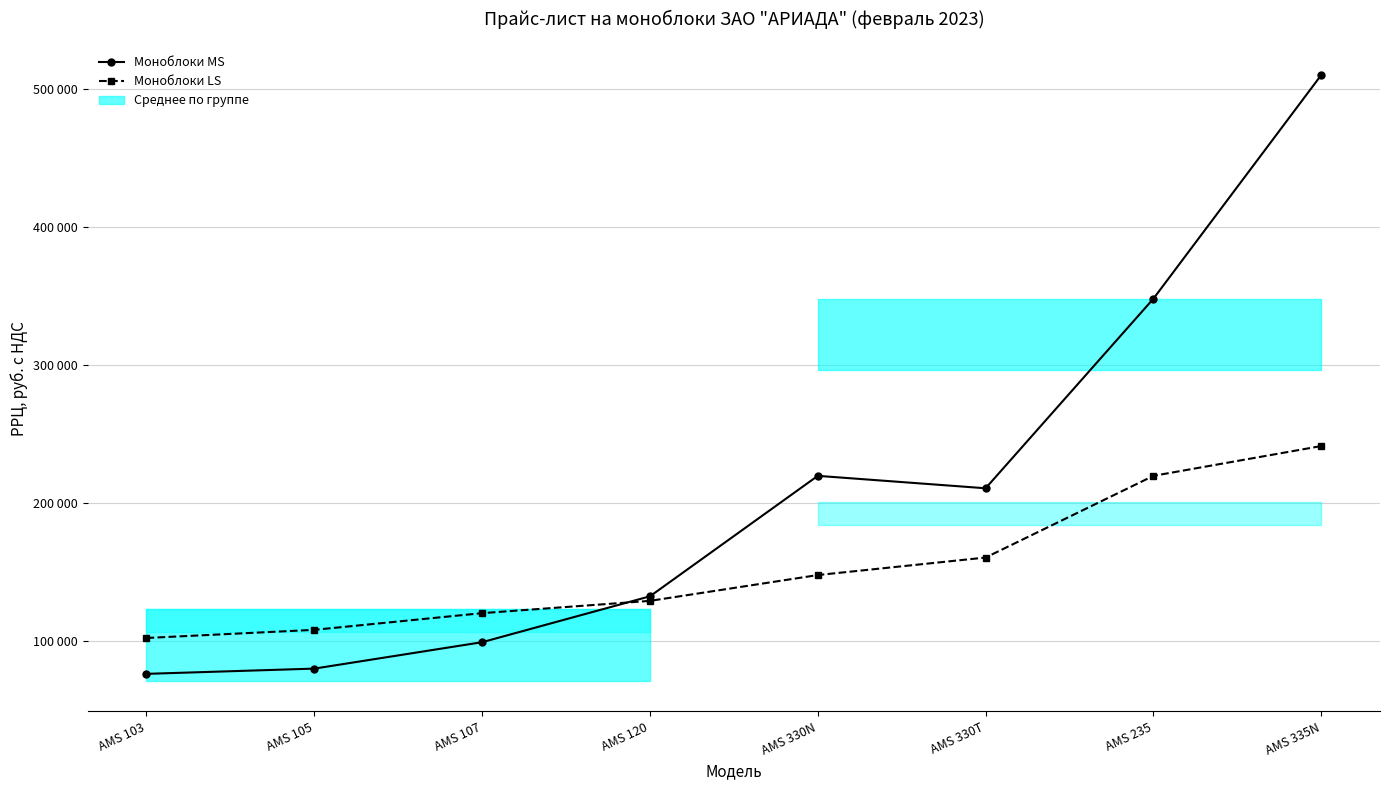

What position from the right is AMS 120?

5